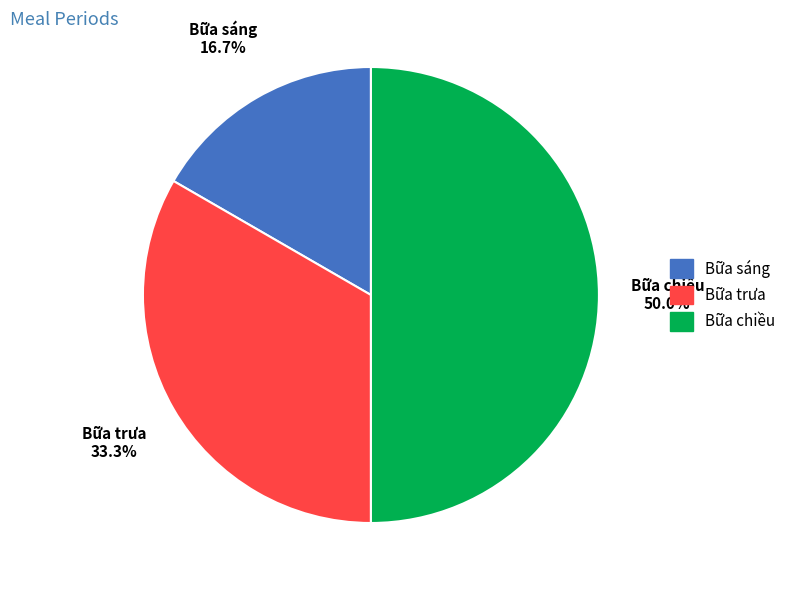

What is the ratio of the value at Bữa trưa to the value at Bữa sáng?

2.0